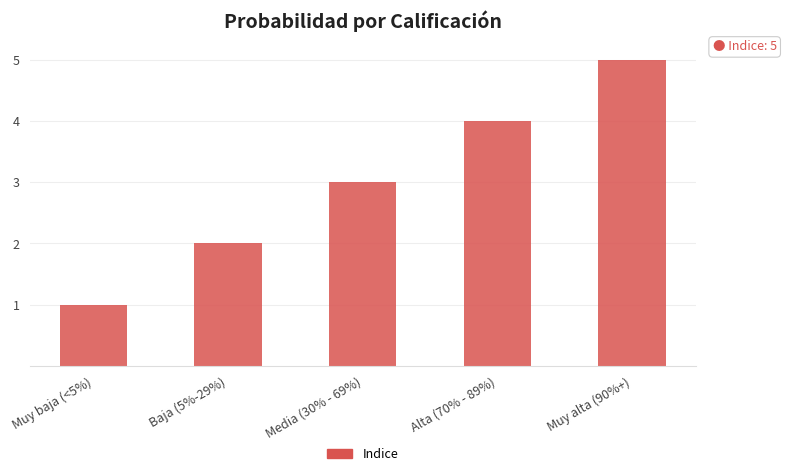

Are the bars grouped side by side (vs. stacked)?

No